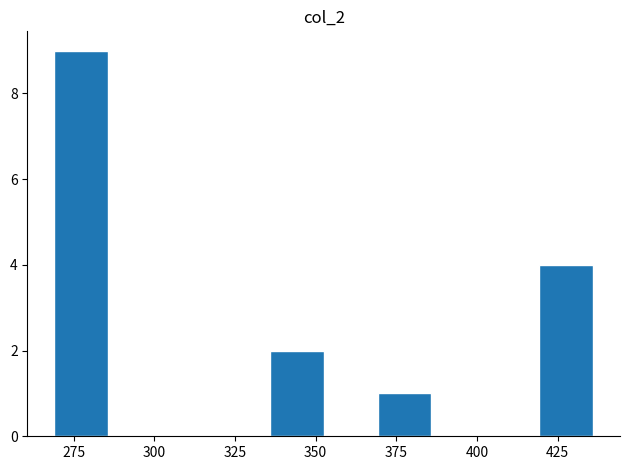

Read against the x-axis, roughly where is the centre of the tallest bar?

275